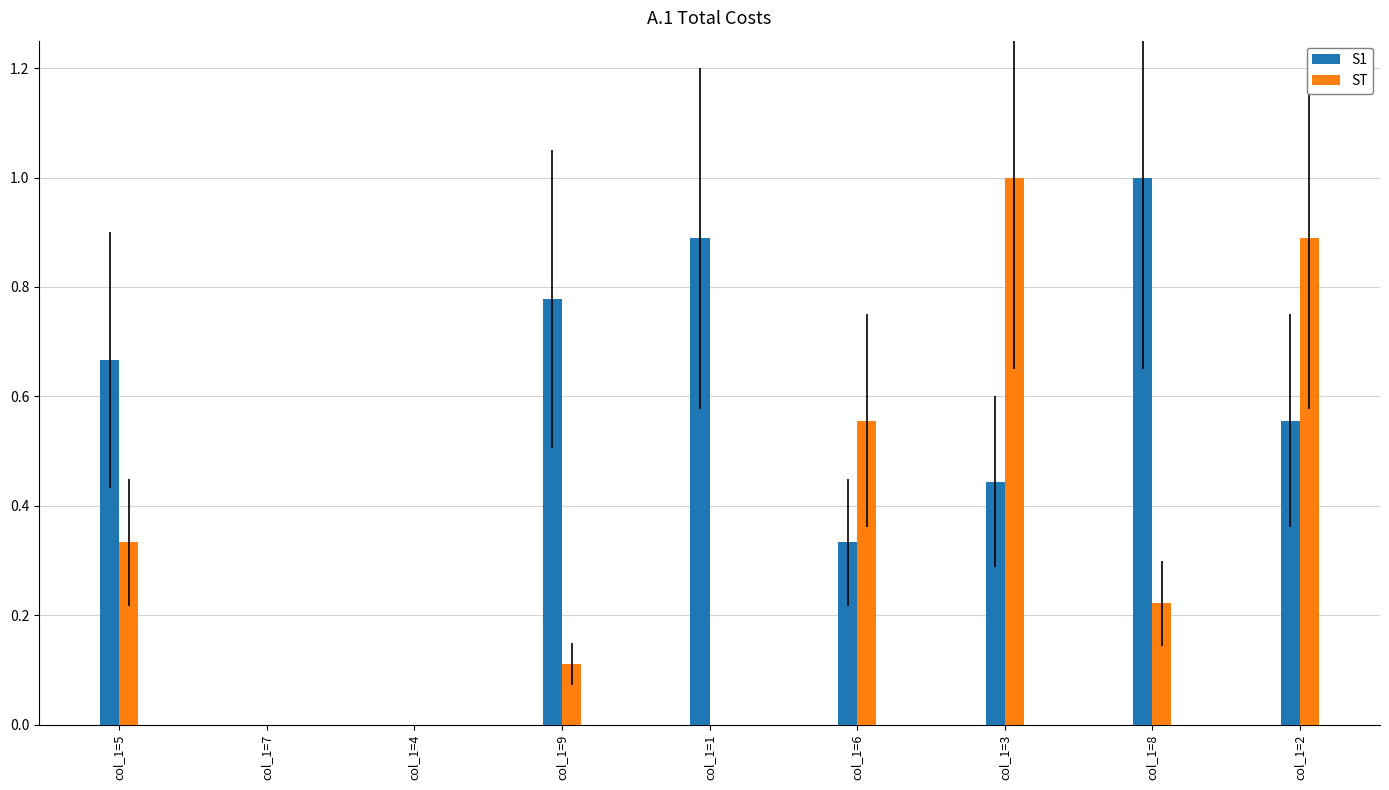

What is the greatest value displayed?

1.0